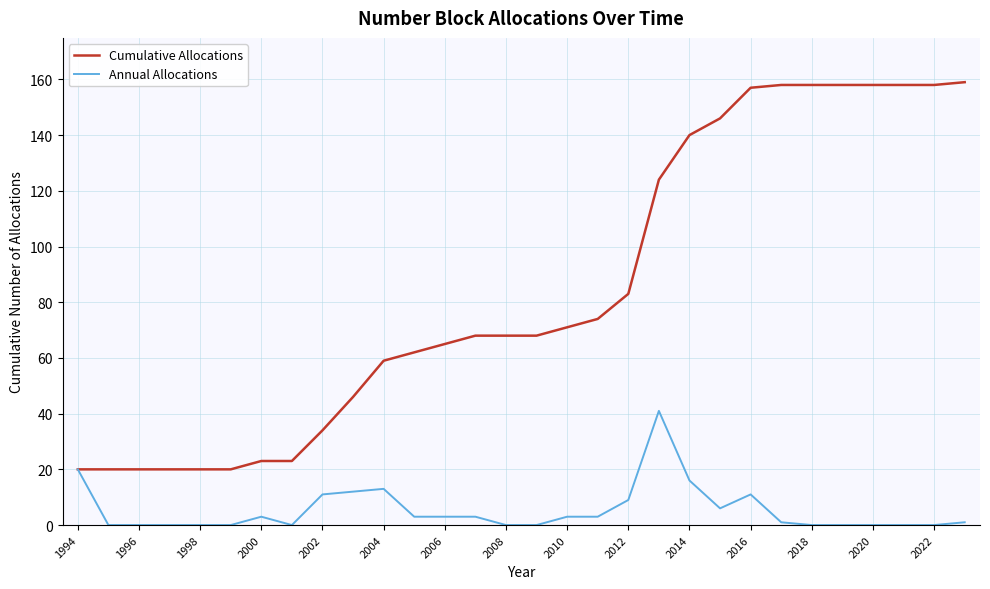

List the series in order of their peak value, highest first.

Cumulative Allocations, Annual Allocations